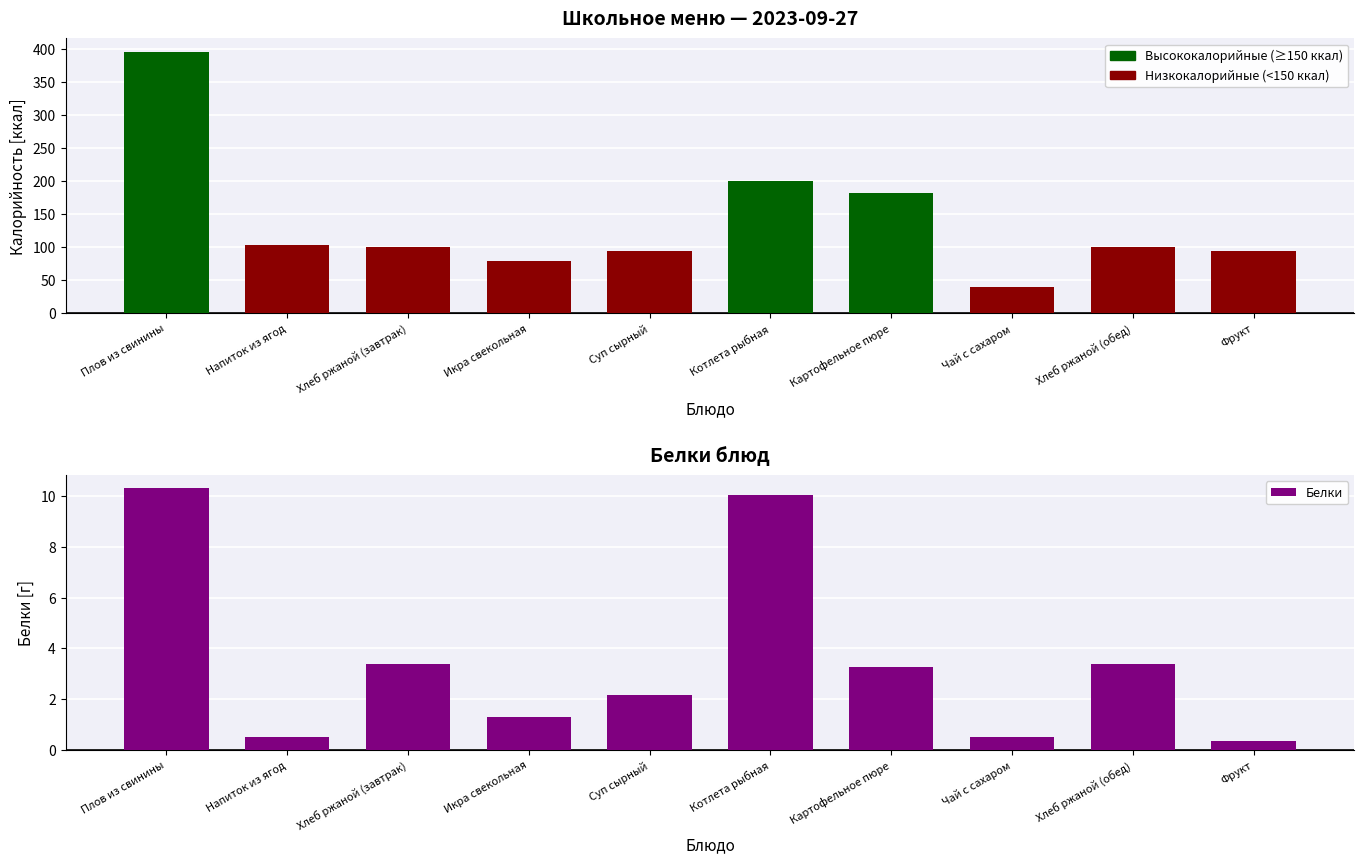

Is the value of Калорийность at Суп сырный greater than the value of Белки at Котлета рыбная?

Yes